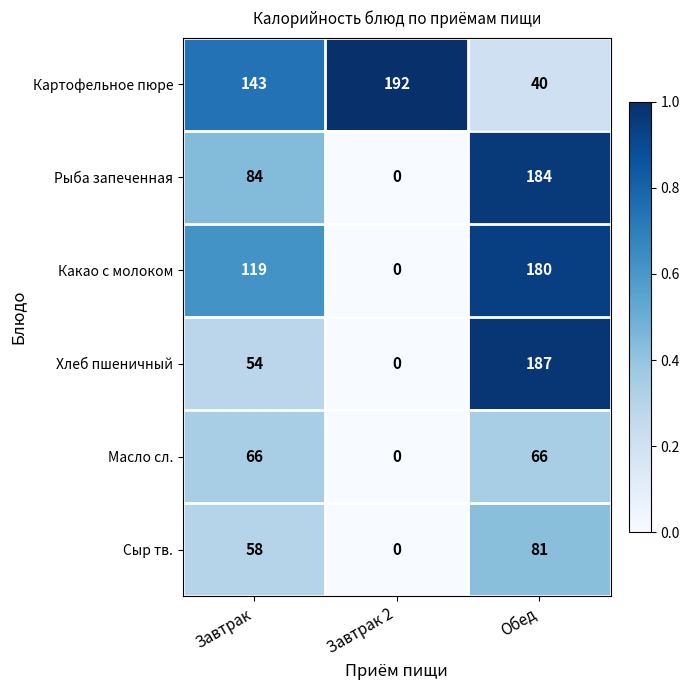

Reading left to right, extract all data points from this chart.

Картофельное пюре: 143	192	40
Рыба запеченная: 84	0	184
Какао с молоком: 119	0	180
Хлеб пшеничный: 54	0	187
Масло сл.: 66	0	66
Сыр тв.: 58	0	81